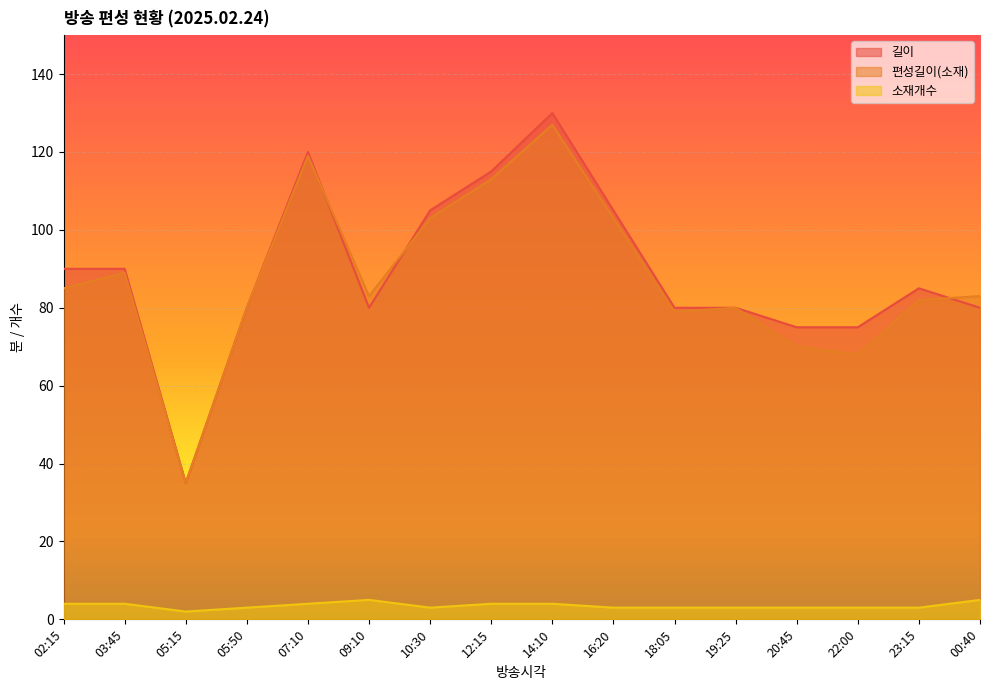

Reading left to right, list all the values displayed in this chart.

길이: 90	90	35	80	120	80	105	115	130	105	80	80	75	75	85	80
편성길이(소재): 85	89	35	80	119	83	103	113	127	103	79	80	70	68	82	83
소재개수: 4	4	2	3	4	5	3	4	4	3	3	3	3	3	3	5